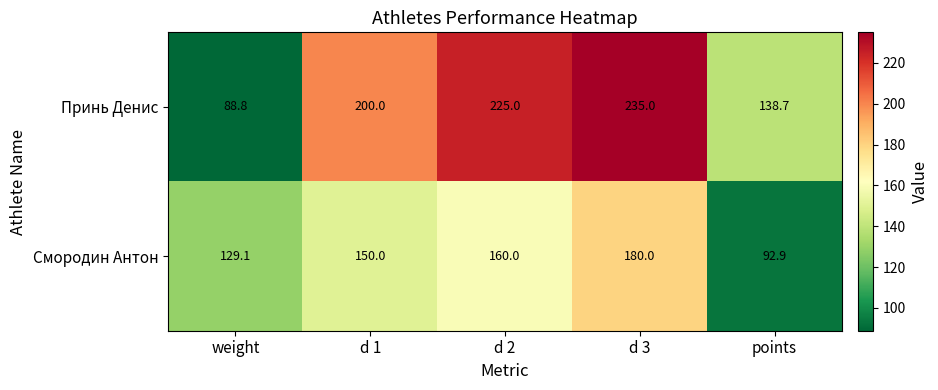

What is the greatest value displayed?

235.0